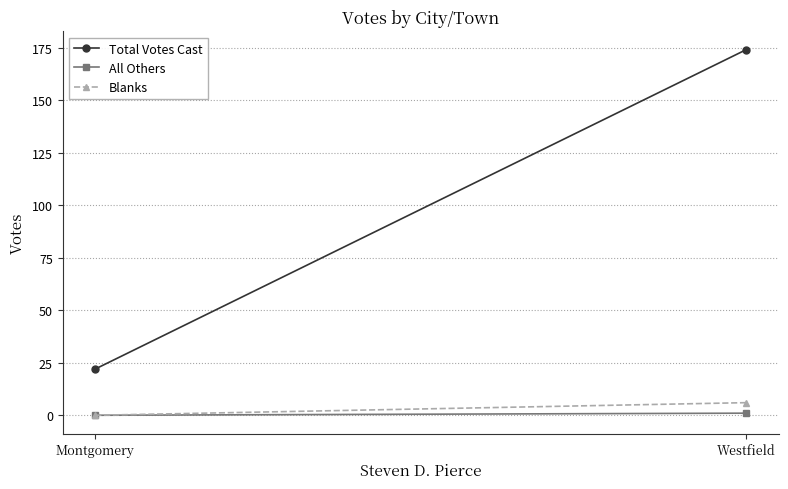

Which category has the highest value in the Total Votes Cast series?

Westfield